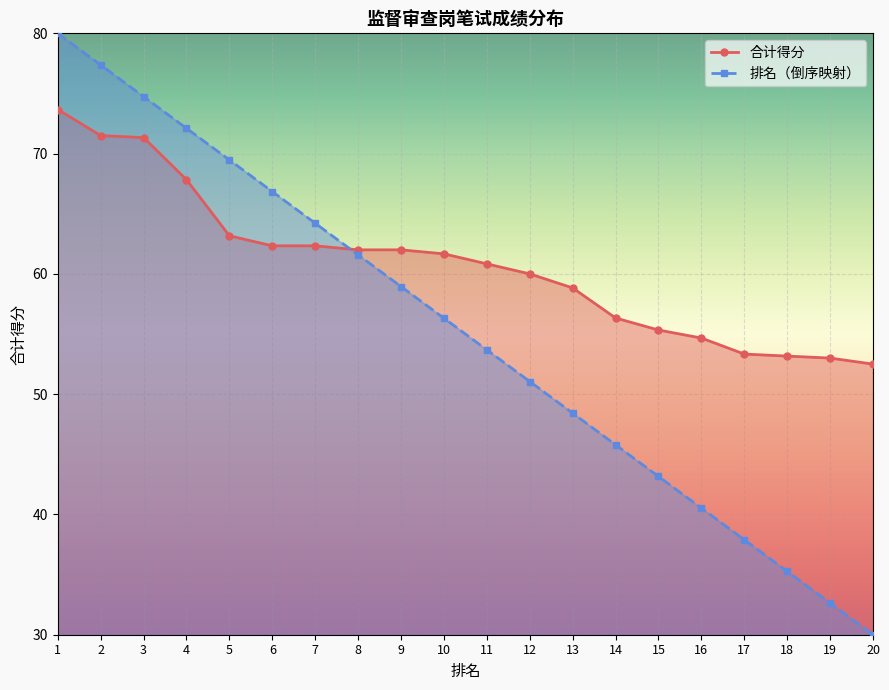

Which has a higher value, 6 or 5?

5